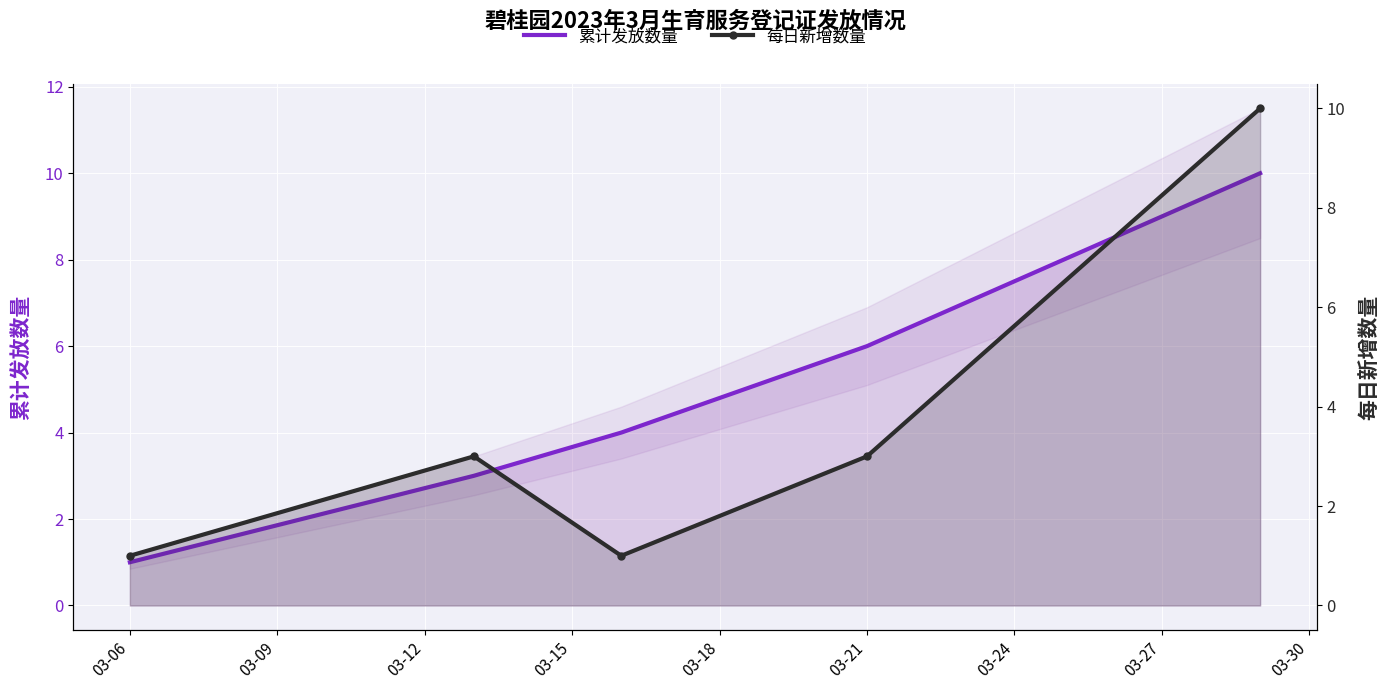

True or false: 累计发放数量 and 每日新增数量 intersect in this chart.

False